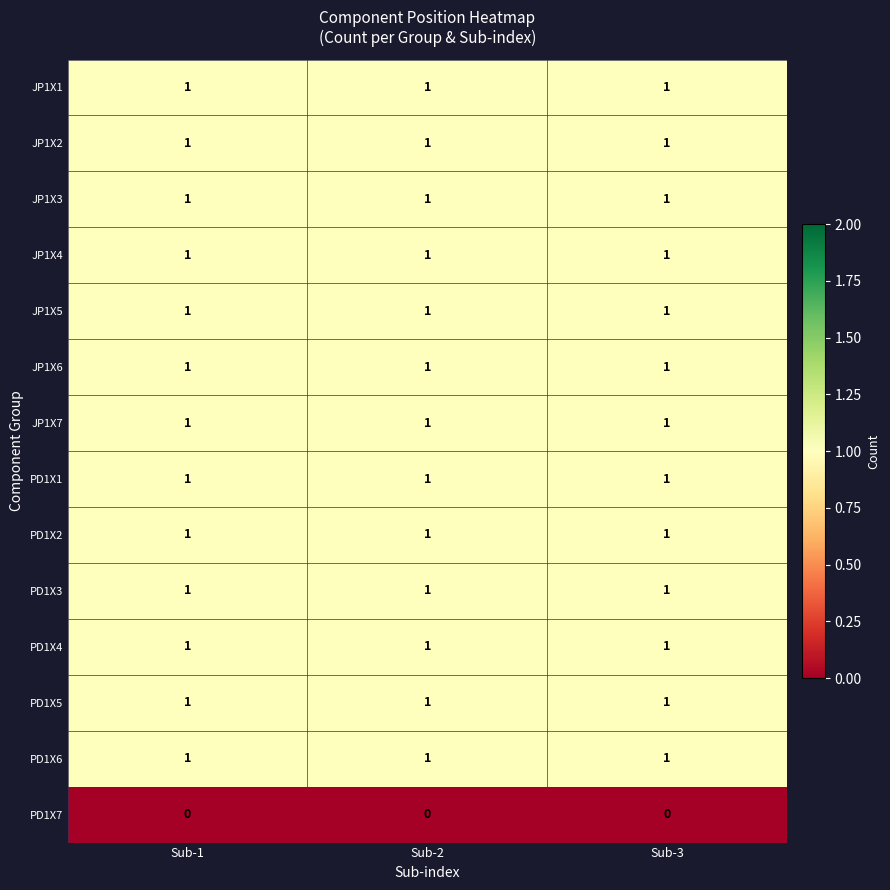

True or false: PD1X5 has a value of 1 at Sub-2.

True